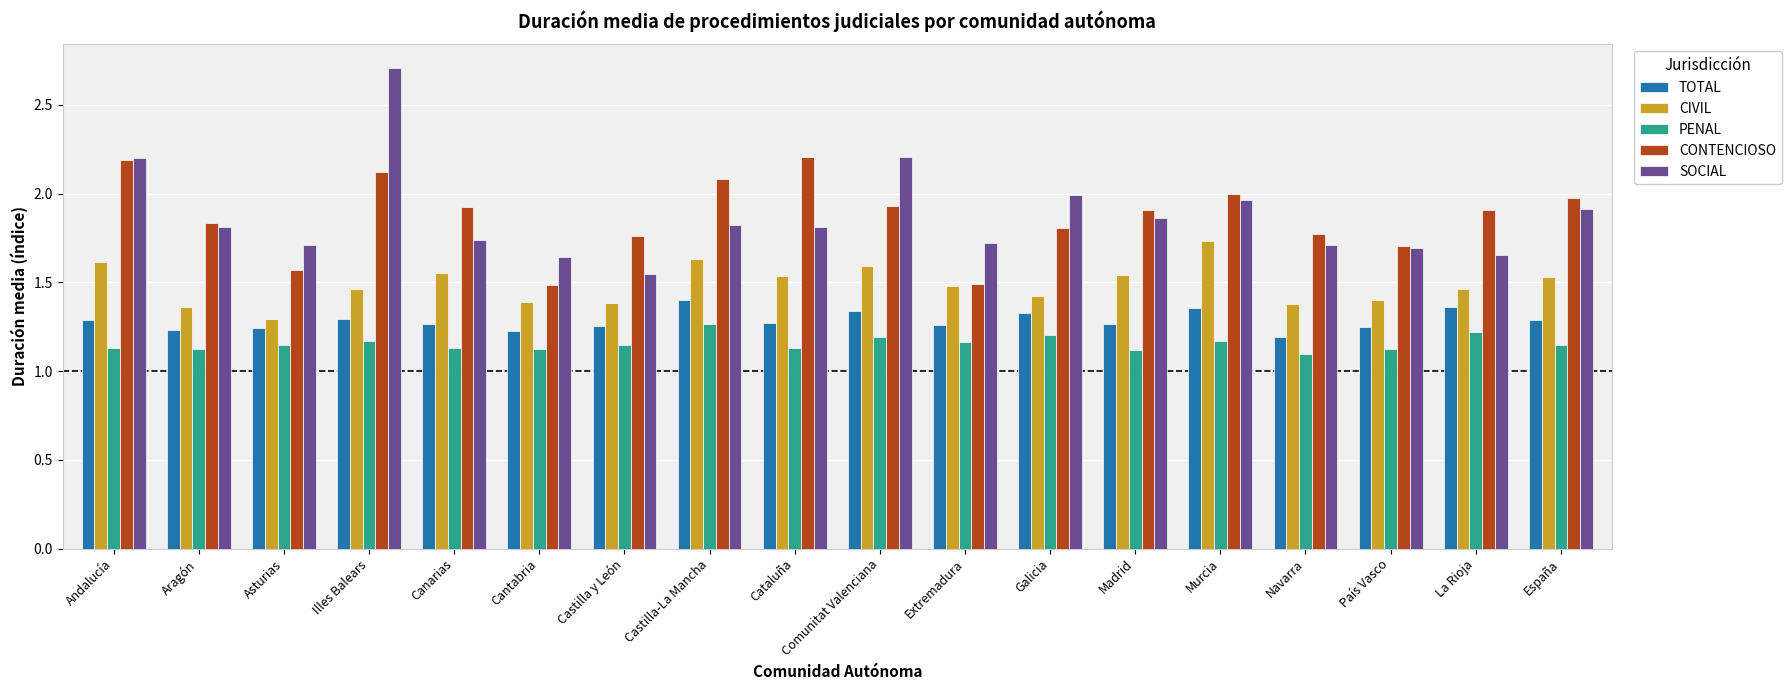

The PENAL series shows 1.2 at Comunitat Valenciana. True or false?

True